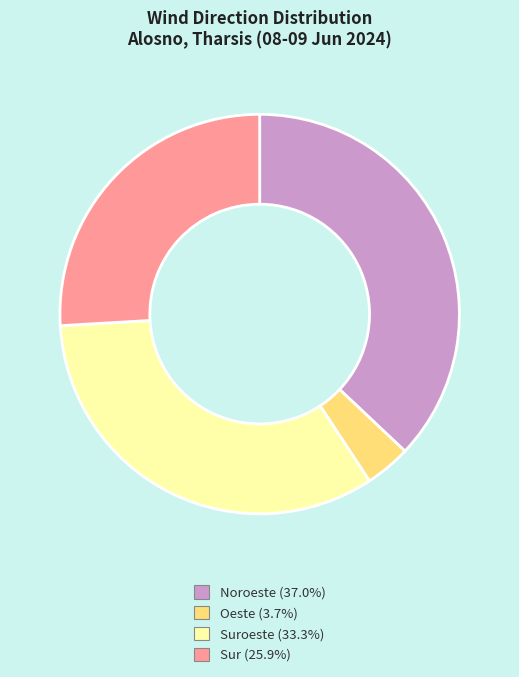

Does any single category account for the majority?

No